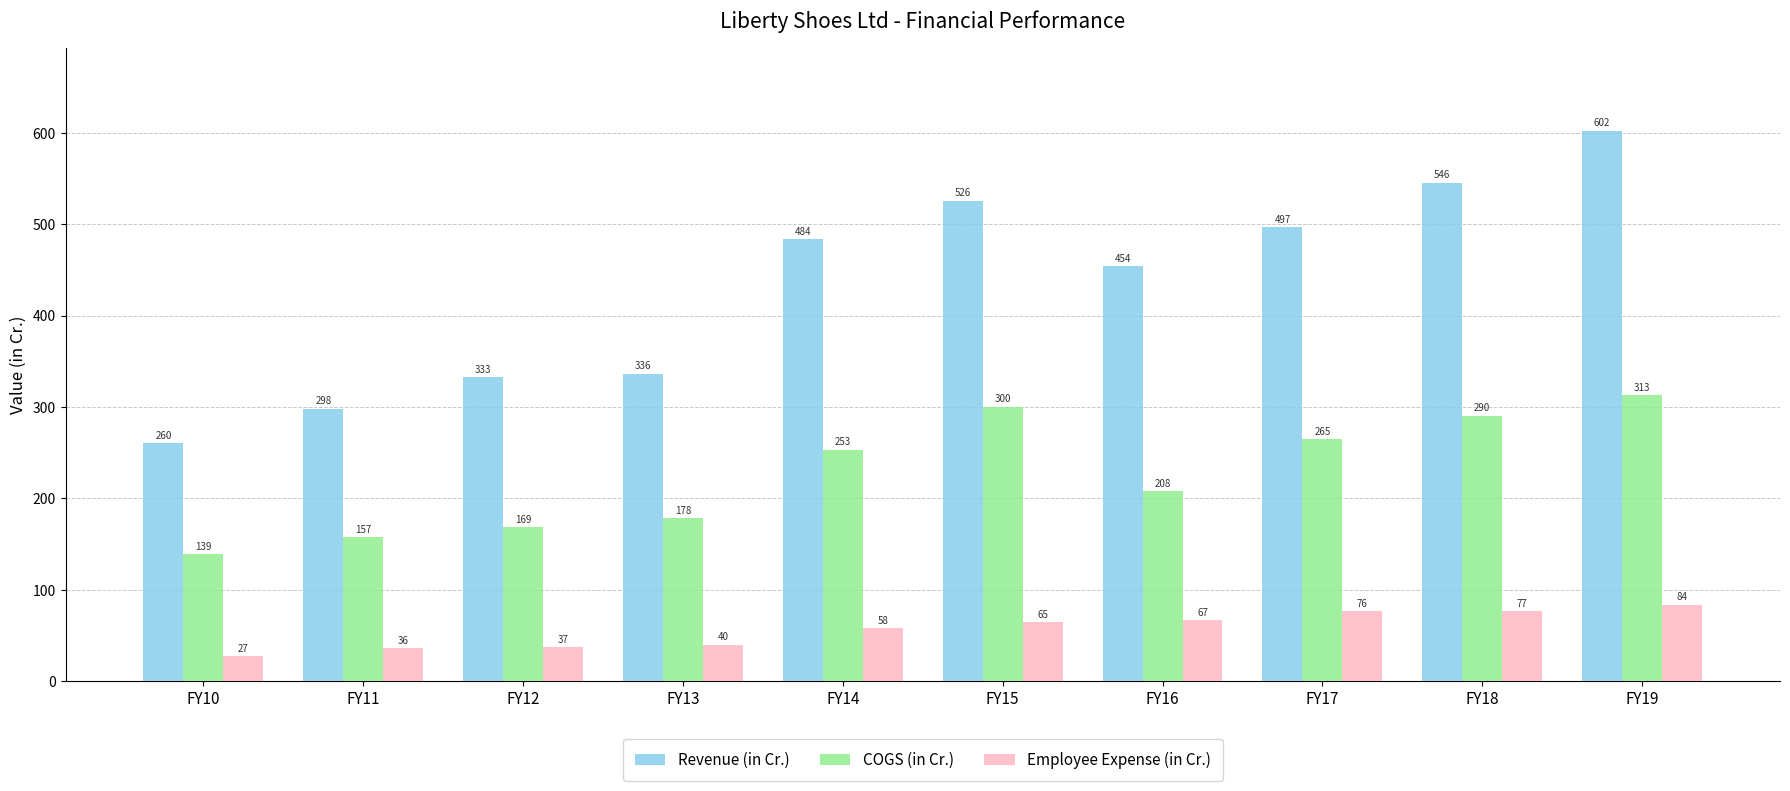

List the labels in order of COGS (in Cr.) value, smallest first.

FY10, FY11, FY12, FY13, FY16, FY14, FY17, FY18, FY15, FY19